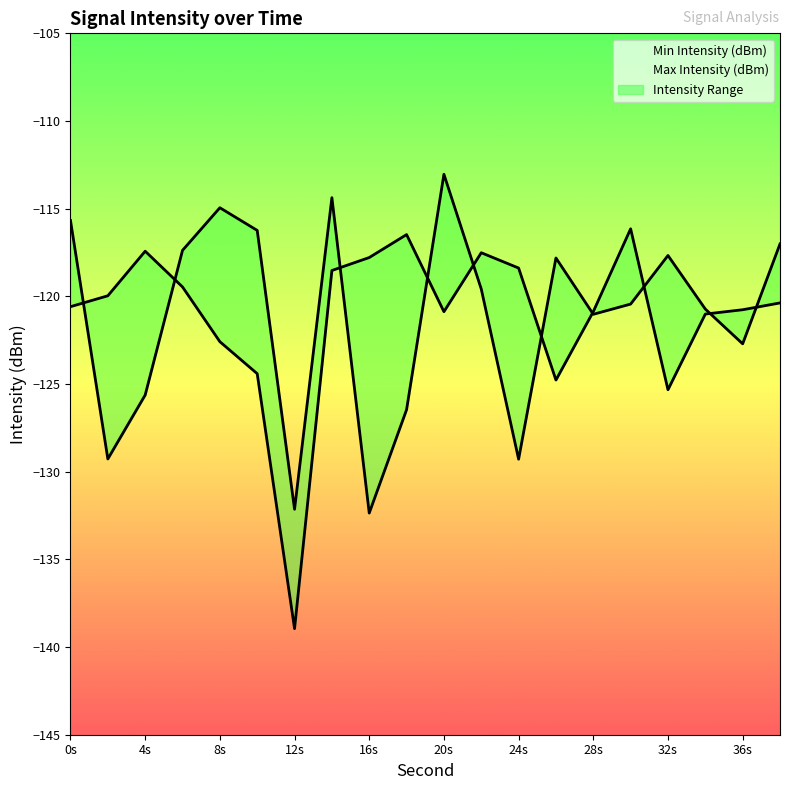

Reading left to right, list all the values displayed in this chart.

Min Intensity (dBm): -115.7	-129.3	-125.6	-117.4	-114.9	-116.2	-132.1	-114.4	-132.4	-126.5	-113.0	-119.6	-129.3	-117.8	-121.0	-120.4	-117.7	-120.7	-122.7	-117.0
Max Intensity (dBm): -120.6	-120.0	-117.4	-119.5	-122.6	-124.4	-139.0	-118.5	-117.8	-116.5	-120.9	-117.5	-118.4	-124.8	-120.9	-116.1	-125.3	-121.0	-120.8	-120.4